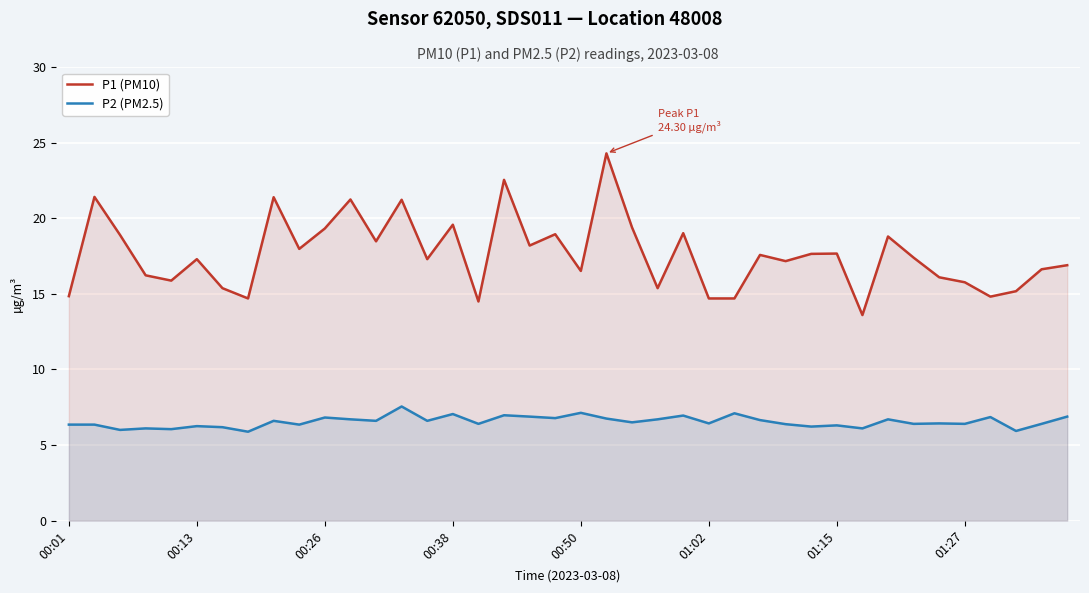

True or false: P2 (PM2.5) and P1 (PM10) intersect in this chart.

False